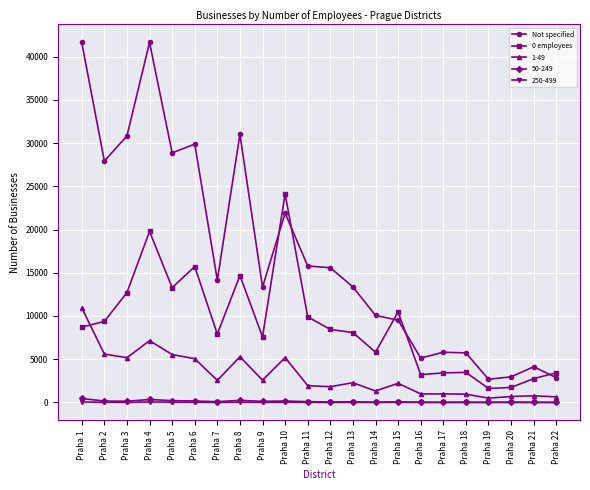

At which category does 0 employees reach its first local valley?

Praha 5